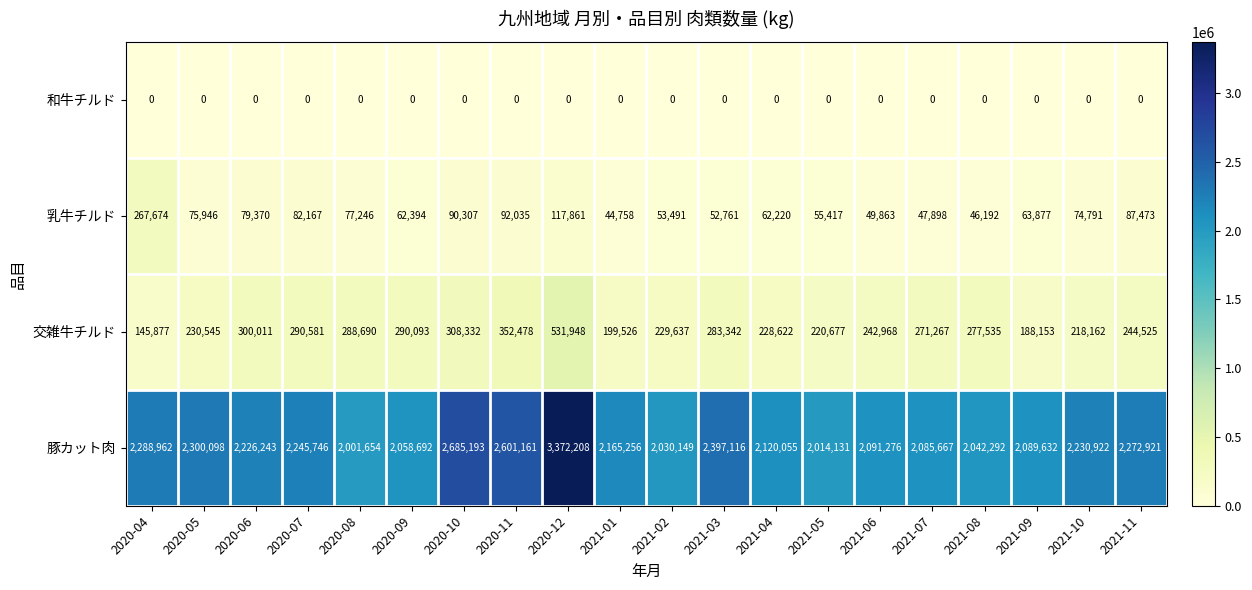

Which series has the largest total across all categories?

豚カット肉